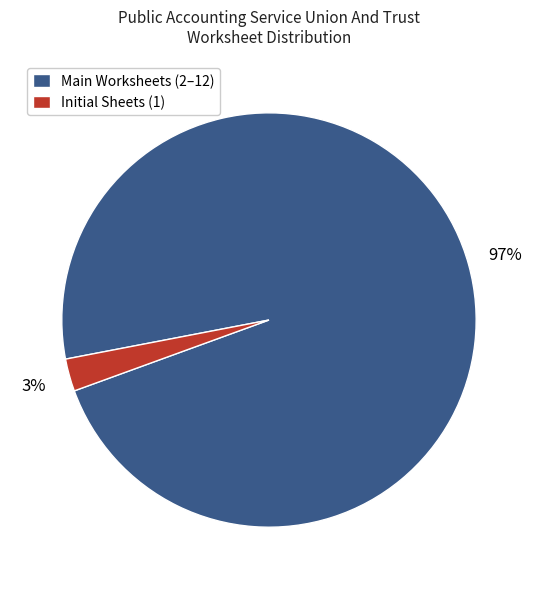

To the nearest percent, what portion does Main Worksheets (2–12) represent?

97%